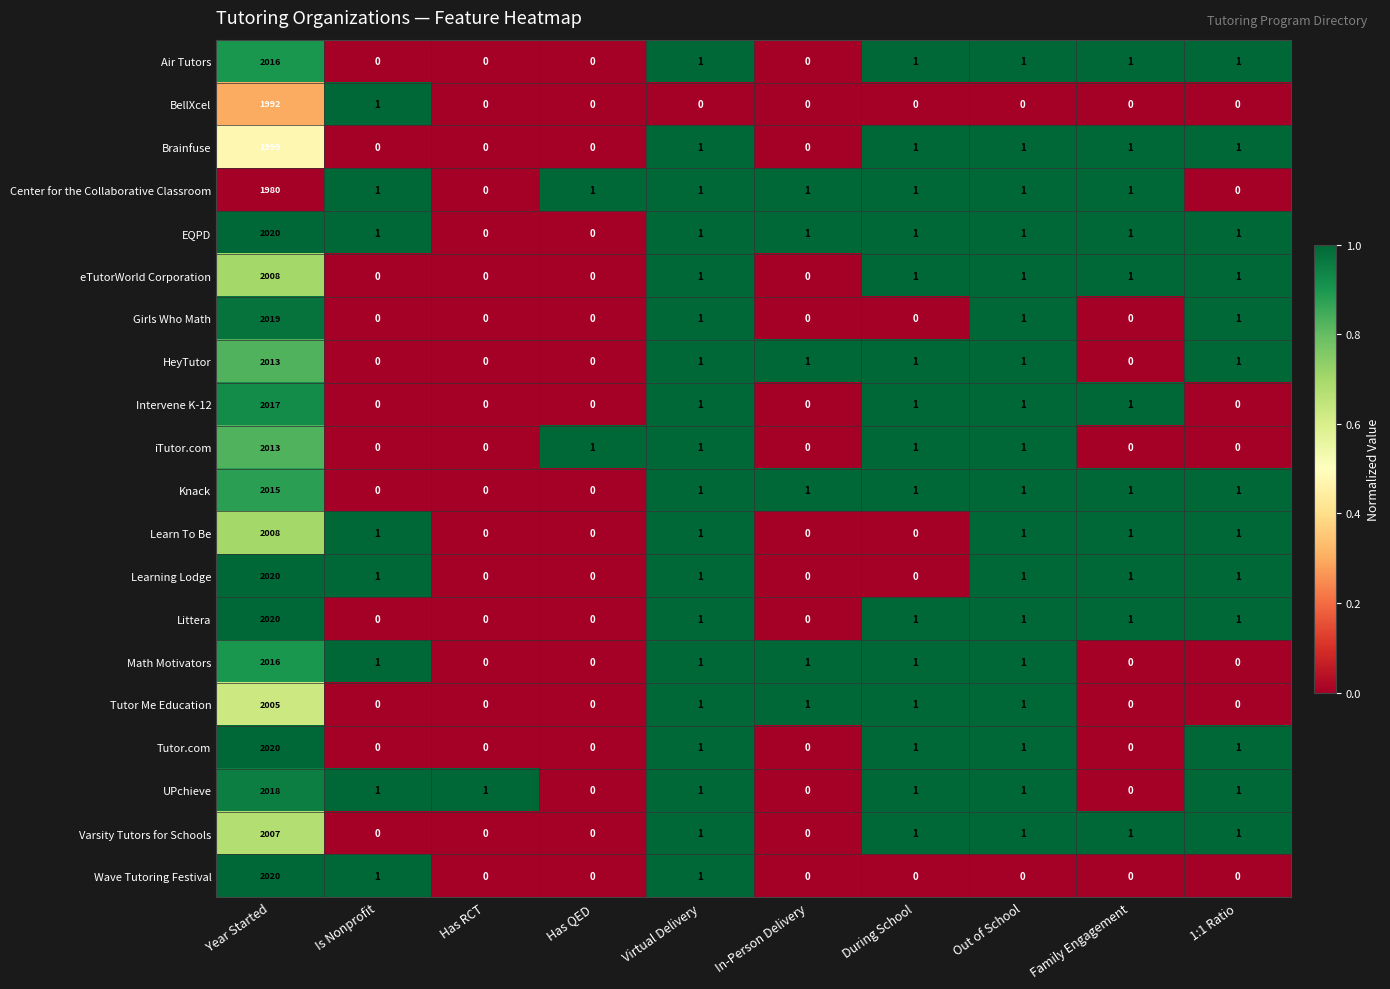

What is the sum of all EQPD values?

2027